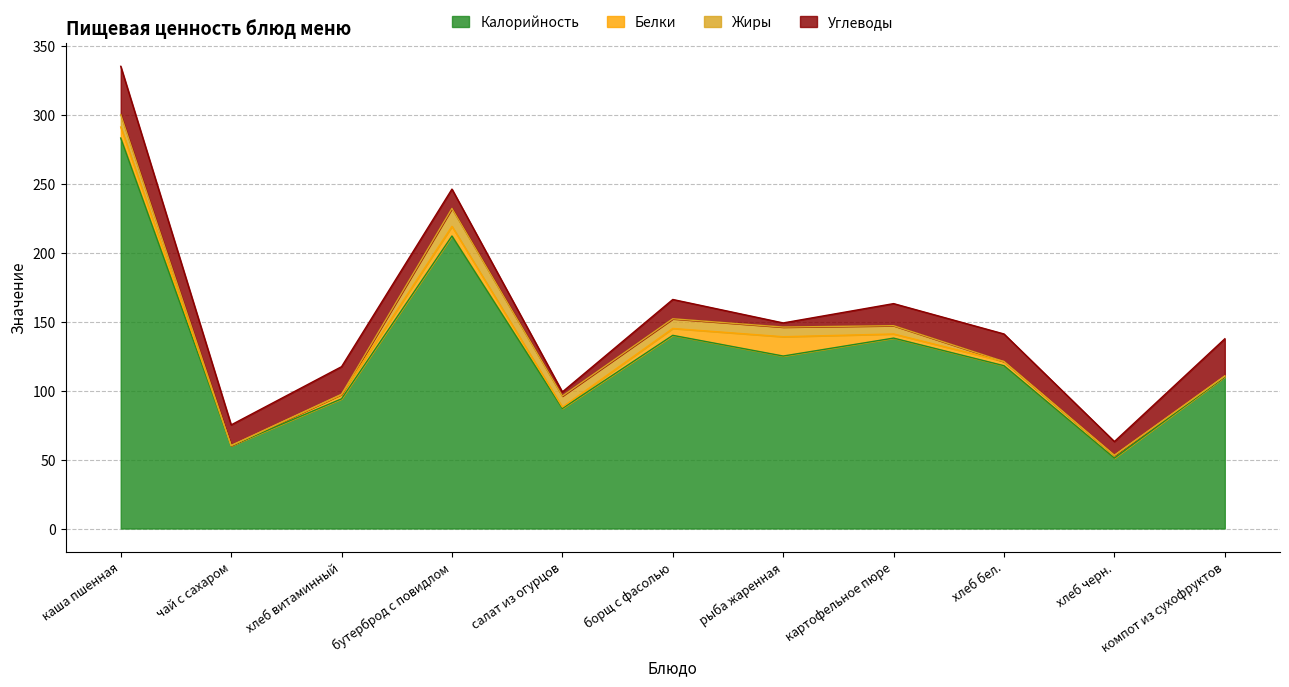

True or false: Калорийность has a value of 425.0 at каша пшенная.

False